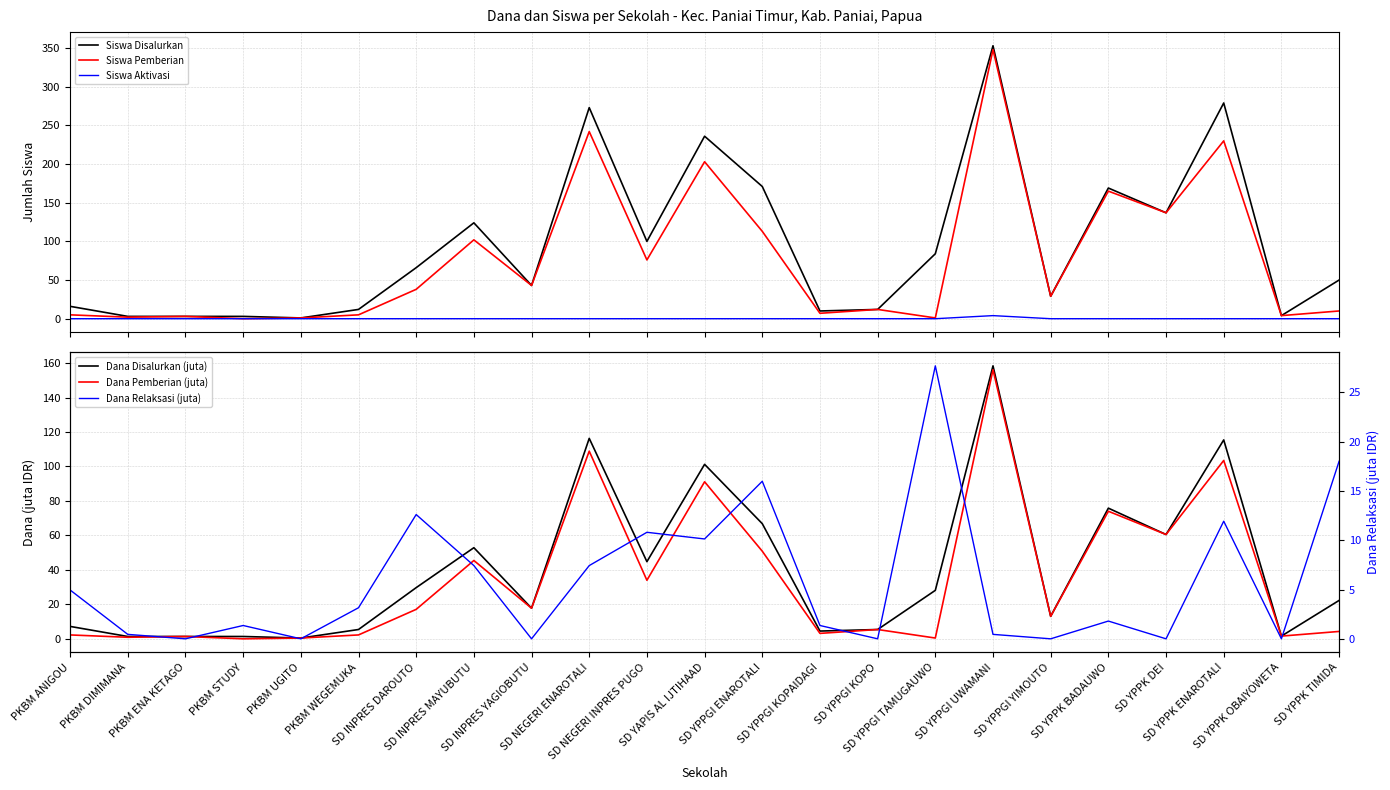

Which series changed the most between PKBM ENA KETAGO and PKBM STUDY?

Siswa Pemberian